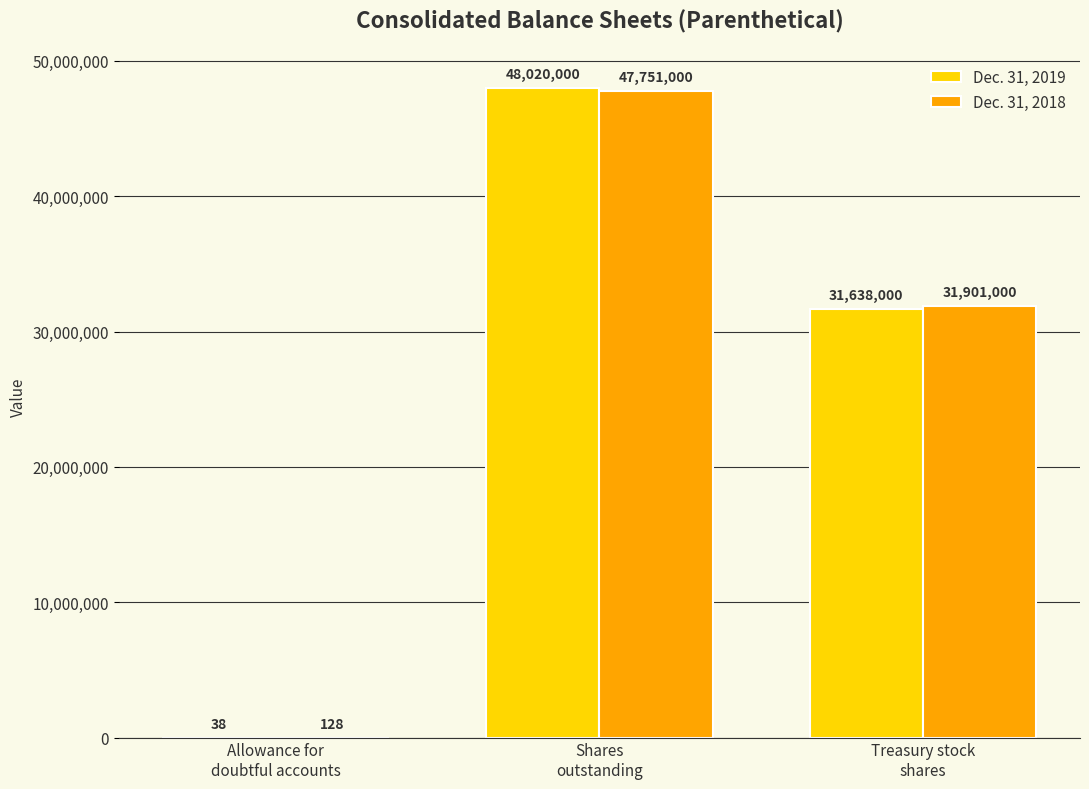

Where is Dec. 31, 2019 nearest to the value 24010019?

Treasury stock
shares